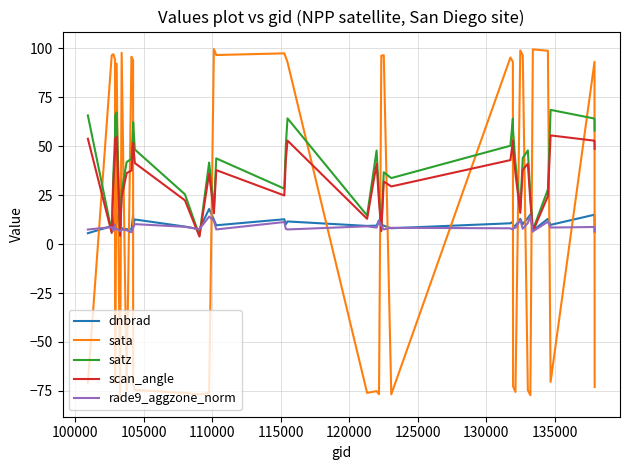

Which series has the largest range (max minus min)?

sata